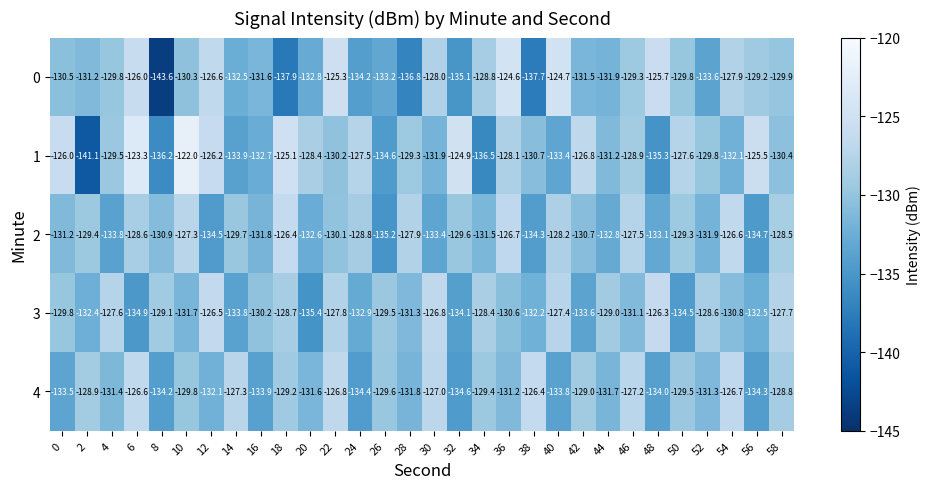

Rank the series at 54 from highest to lowest value.

2, 4, 0, 3, 1